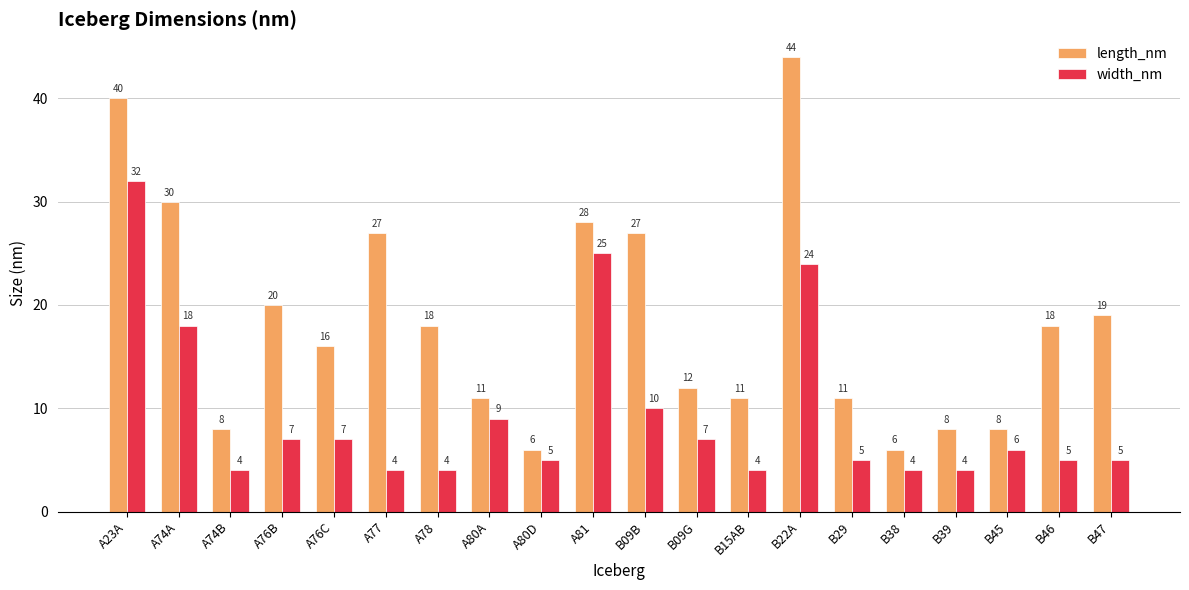

Does the chart contain any negative values?

No